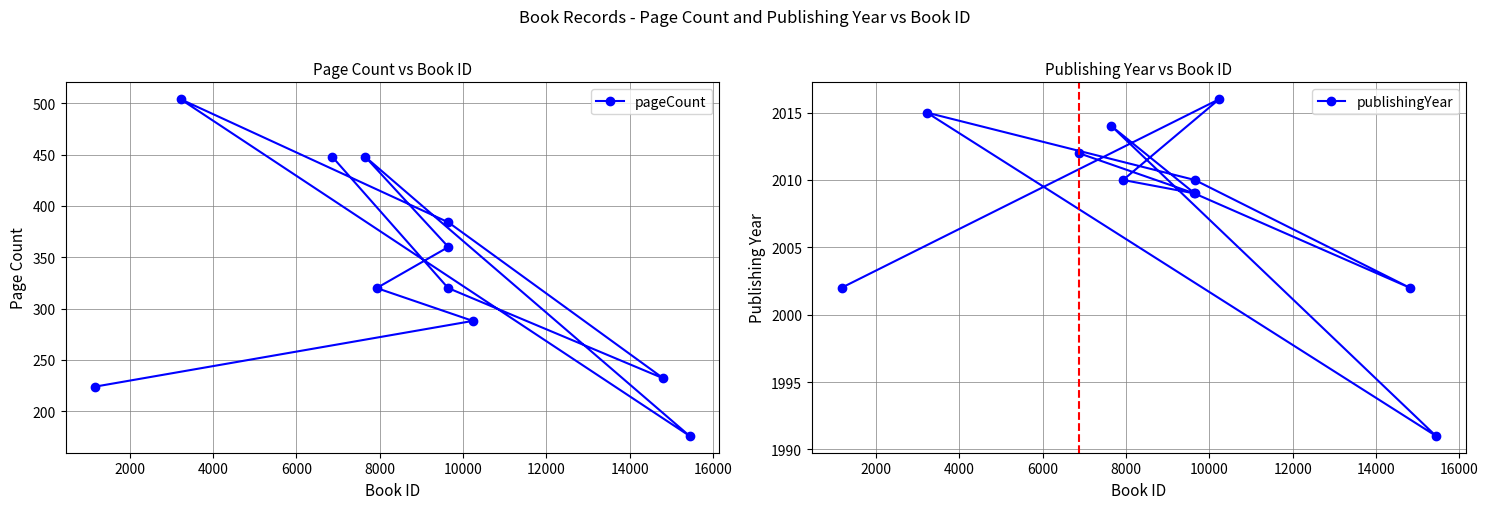

What is the minimum value for pageCount?

176